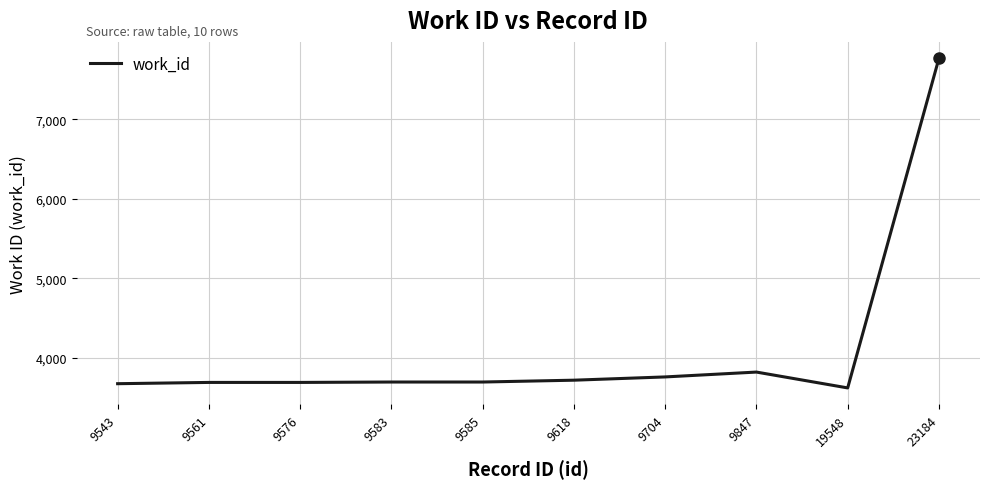

At which label is the value closest to 5694?

9847